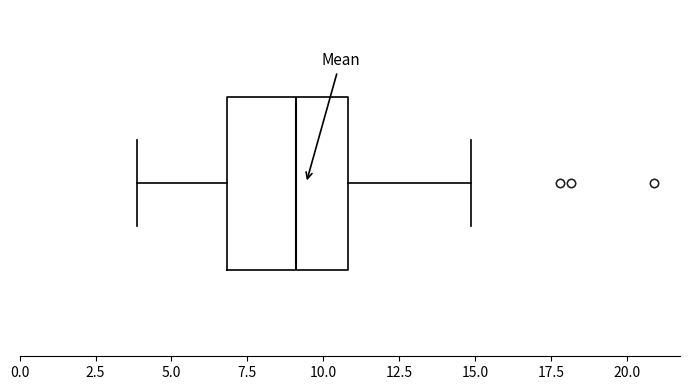

Where is the left edge of the box on the x-axis? The values are not printed on the chart, so give them approximately, as read against the axis.

7